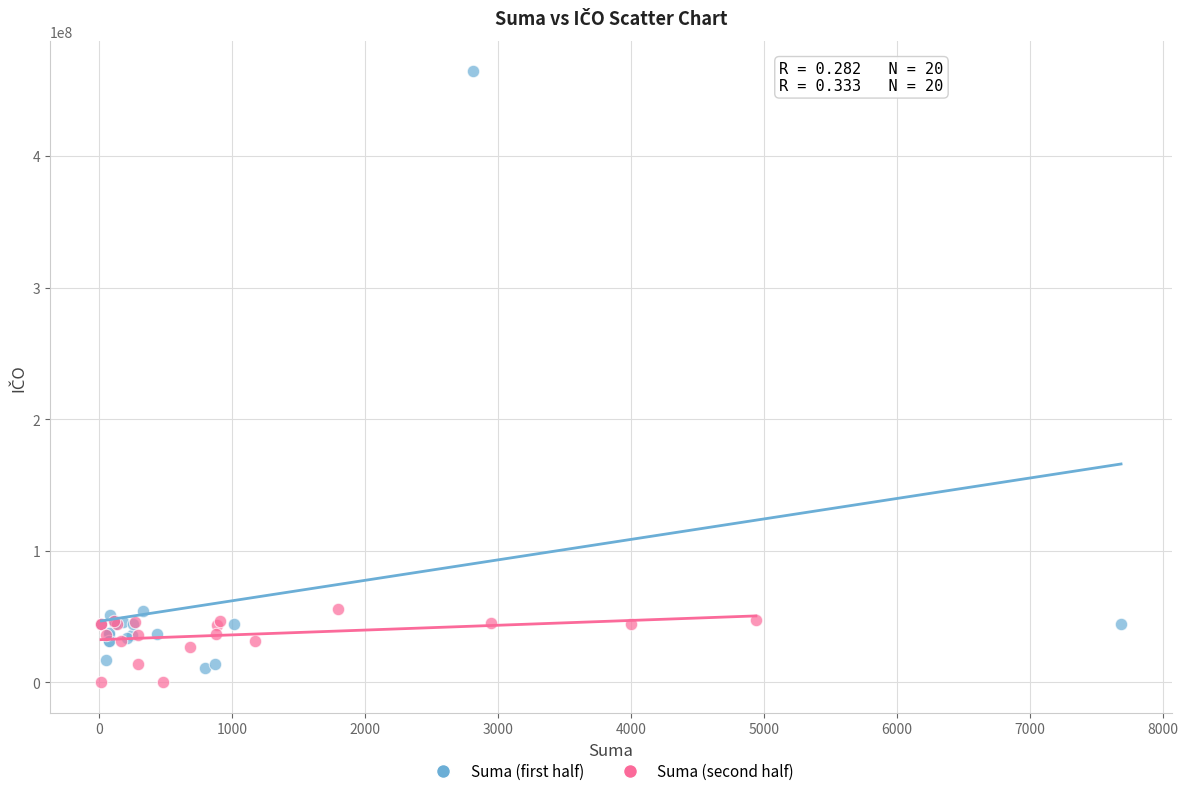

Which series has the largest Y range (max minus min)?

Suma (first half)